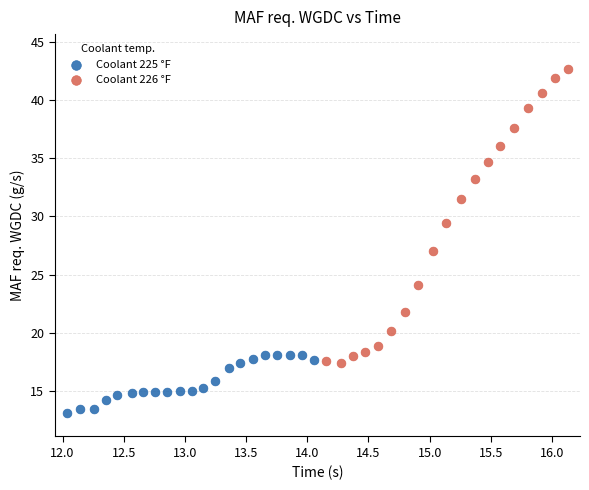

Which series has the widest spread of Y values?

Coolant 226 °F